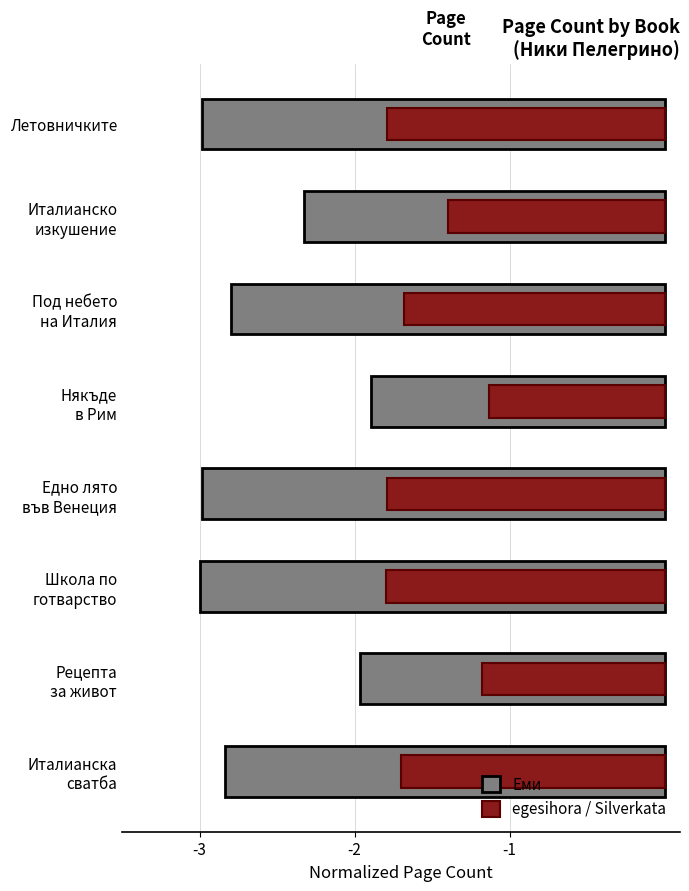

How many bars are there in total?

16